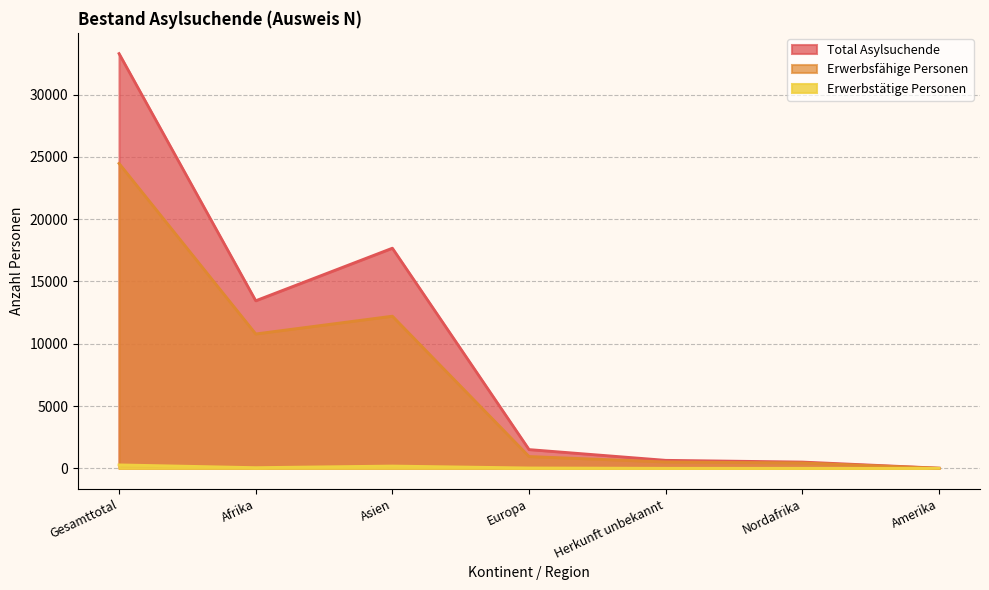

Reading left to right, list all the values displayed in this chart.

Total Asylsuchende: 33293	13453	17673	1507	644	505	16
Erwerbsfähige Personen: 24477	10789	12215	950	513	436	10
Erwerbstätige Personen: 278	56	185	31	5	3	1